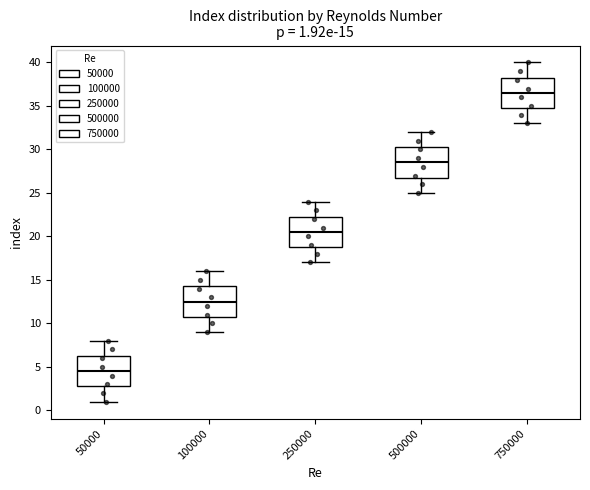

Which box's median line is the lowest?

50000